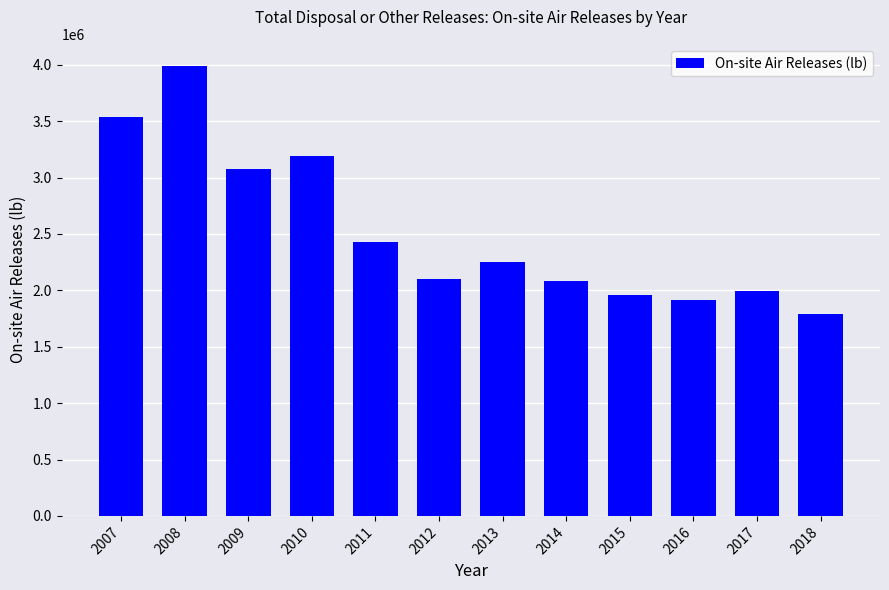

What is the average value?

2525932.3